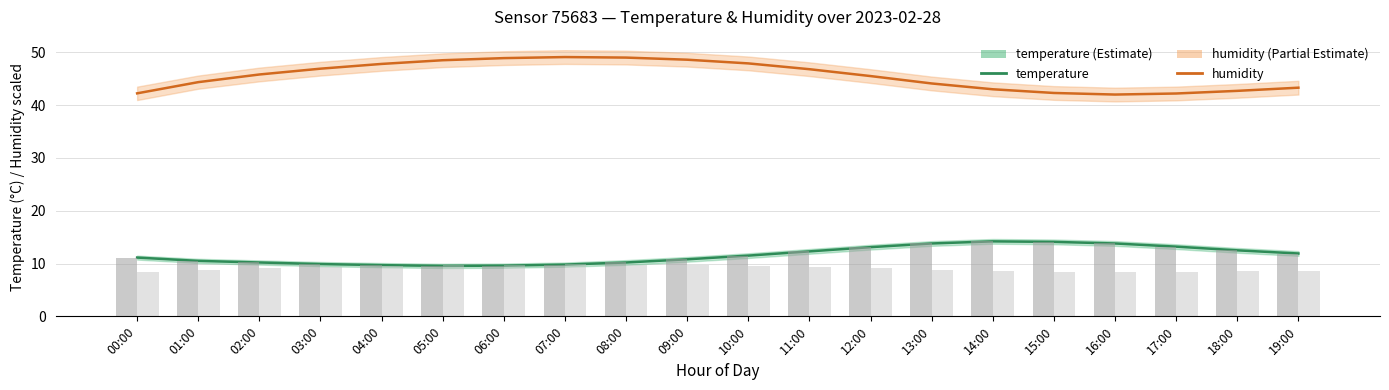

What is the sum of the humidity values at 11:00 and 09:00?

95.4